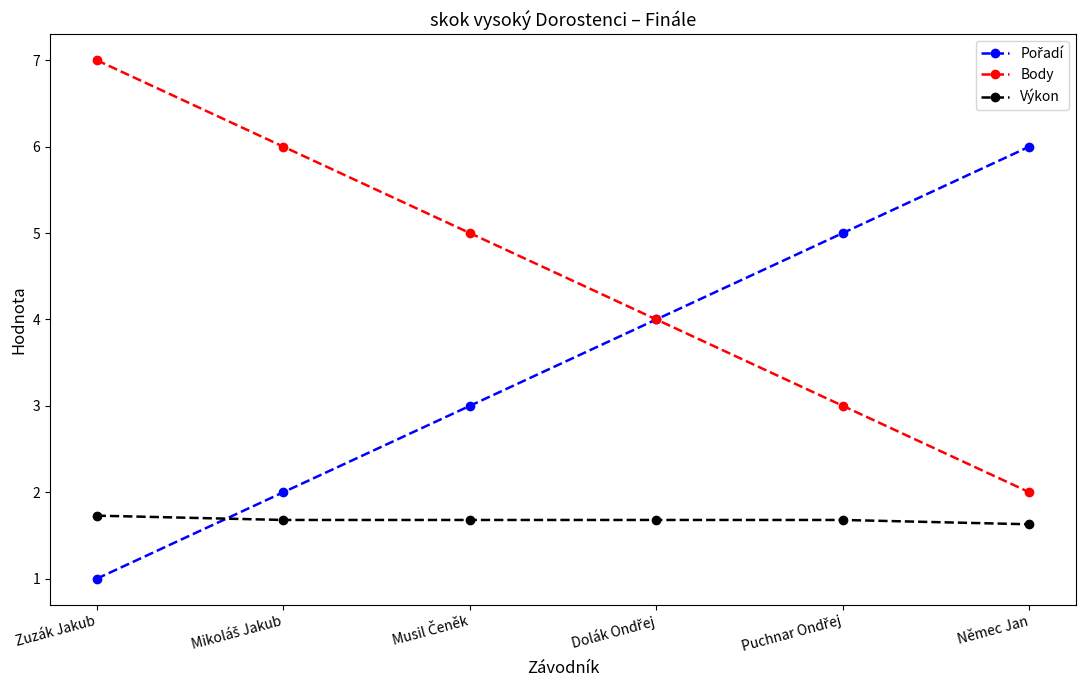

What is the maximum value for Body?

7.0